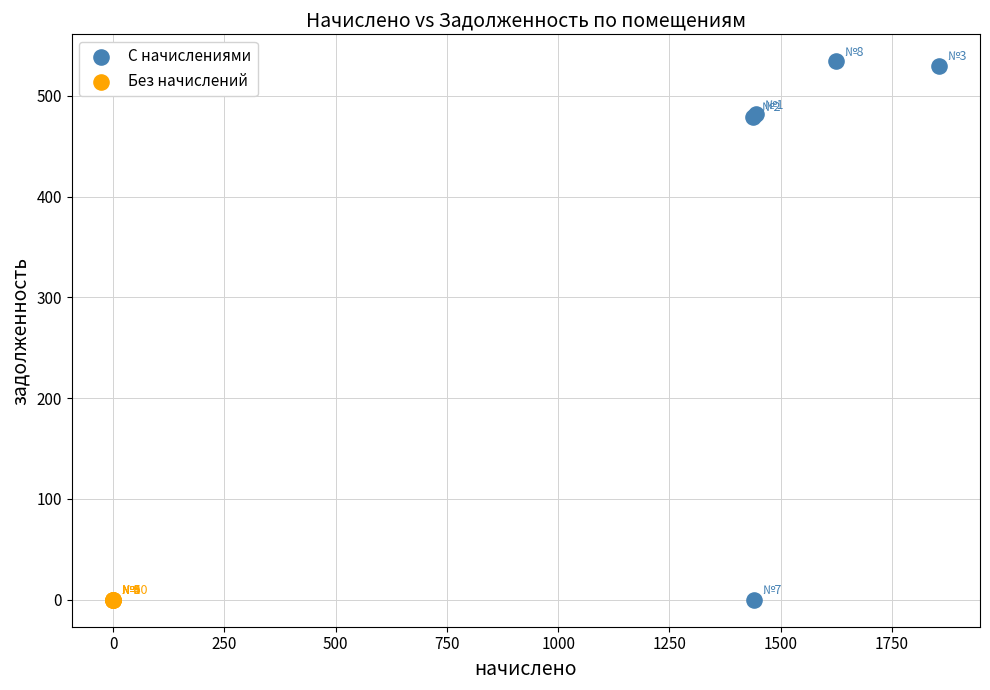

Which series contains the highest Y value?

С начислениями